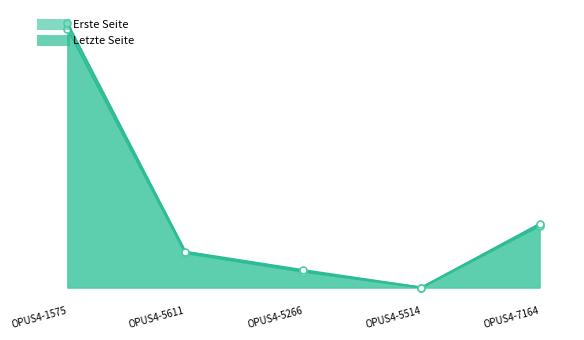

Rank the series by their maximum value, from highest to lowest.

Letzte Seite, Erste Seite